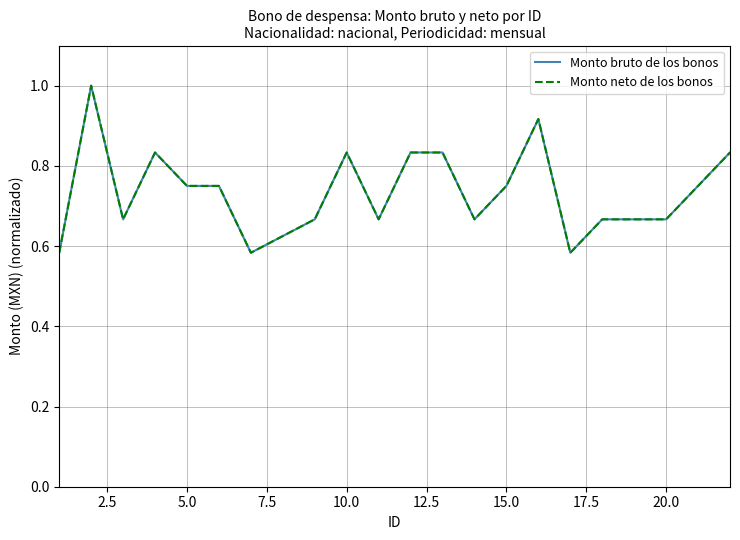

What is the value of the Monto neto de los bonos point at the 2nd from the left?

1.0